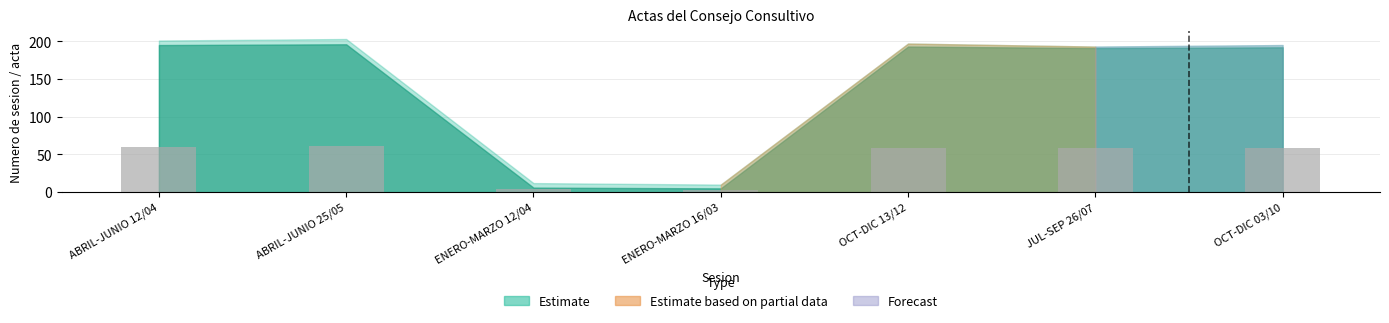

How many series are shown in this chart?

1